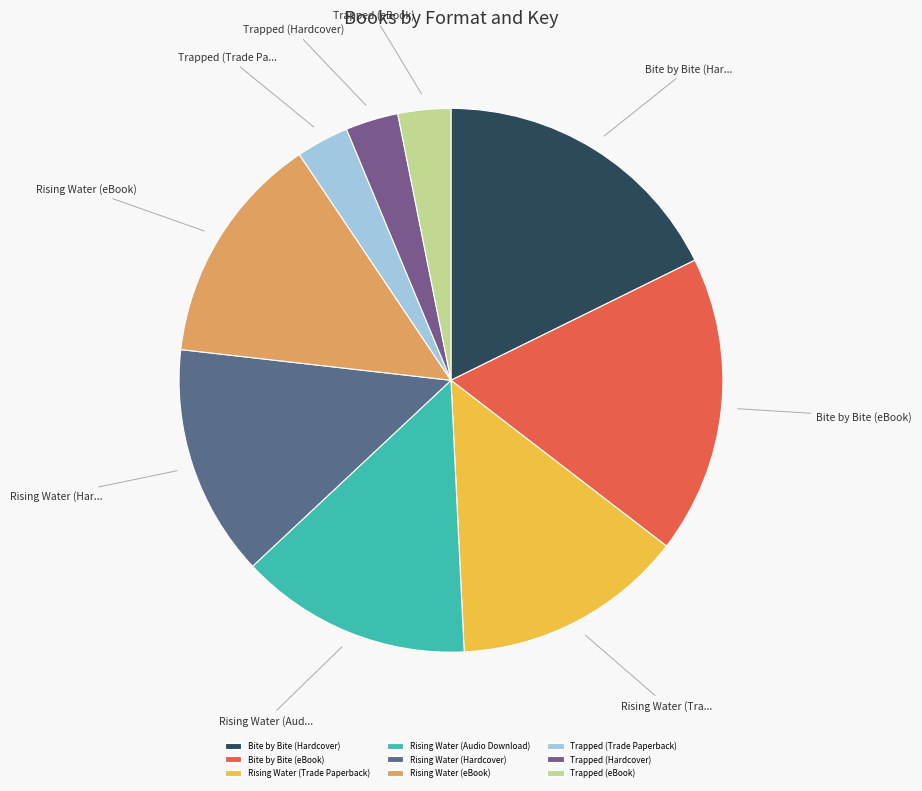

Which has a higher value, Bite by Bite (eBook) or Rising Water (Audio Download)?

Bite by Bite (eBook)